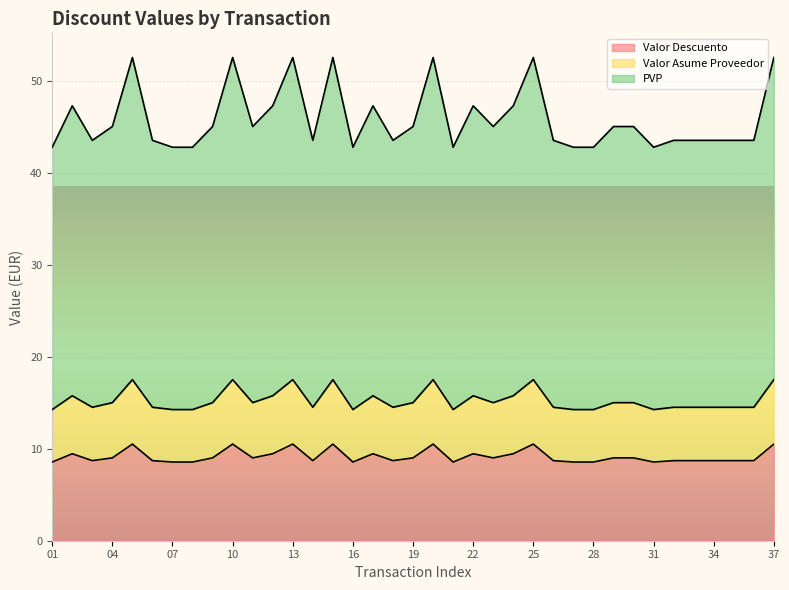

What is the minimum value for Valor Descuento?

8.6